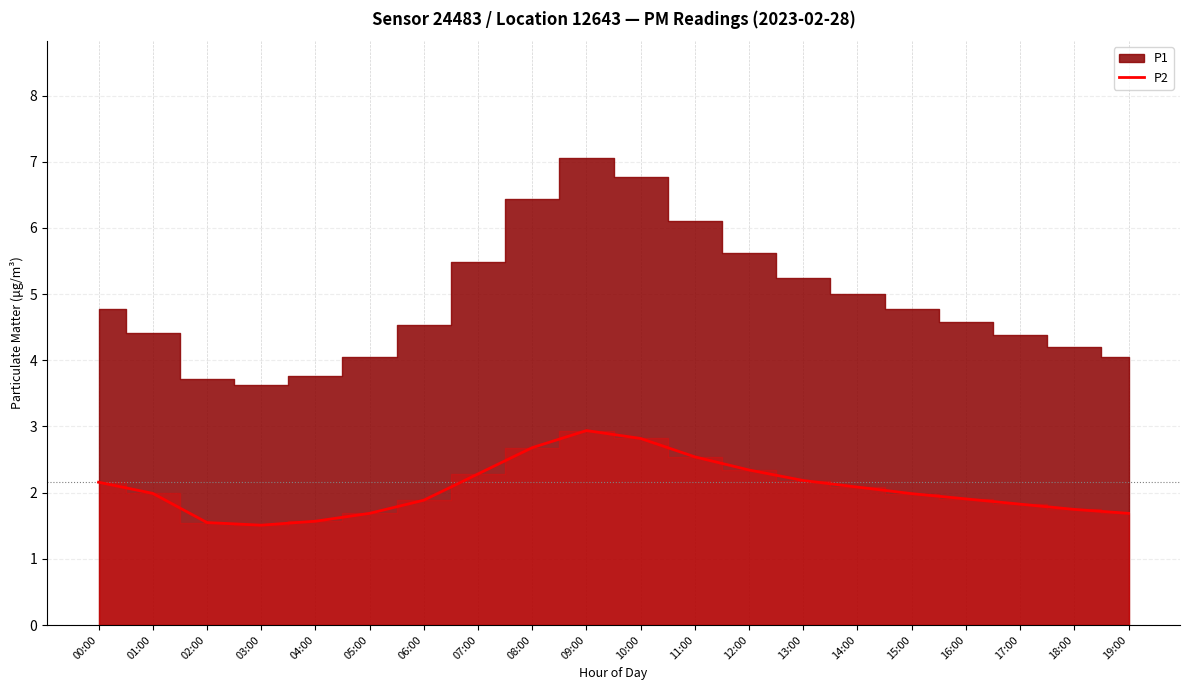

The value of P2 at 00:00 is 3.1. True or false?

False